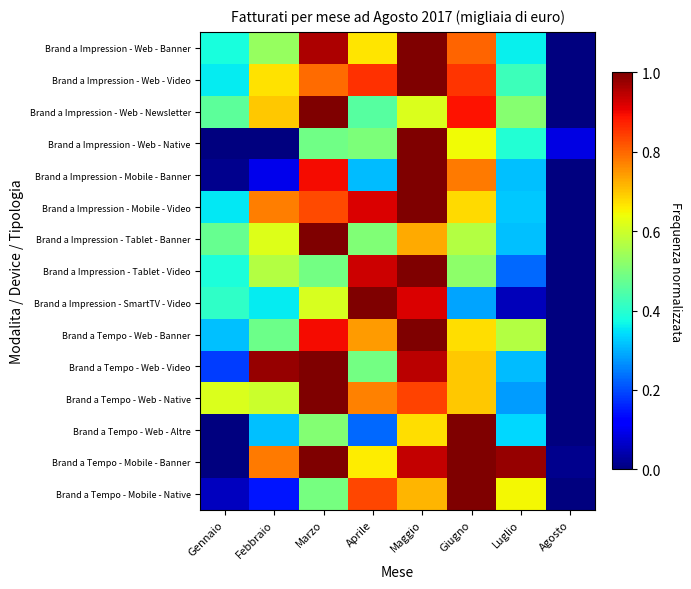

Which series has the largest total across all categories?

Brand a Tempo - Mobile - Banner